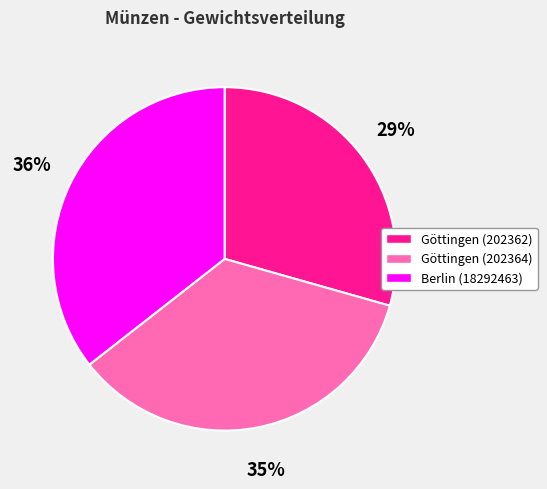

Rank the categories by value from highest to lowest.

Berlin (18292463), Göttingen (202364), Göttingen (202362)